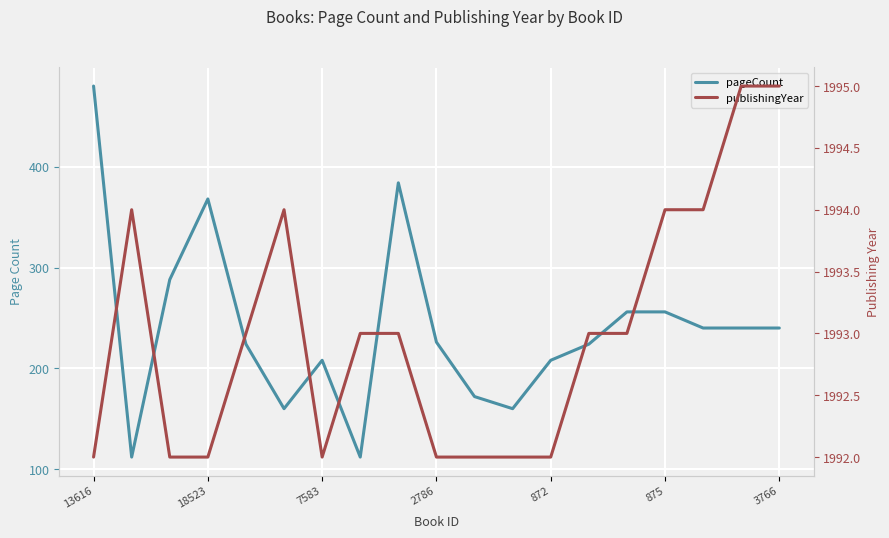

How many interior local peaks does the publishingYear series have?

2